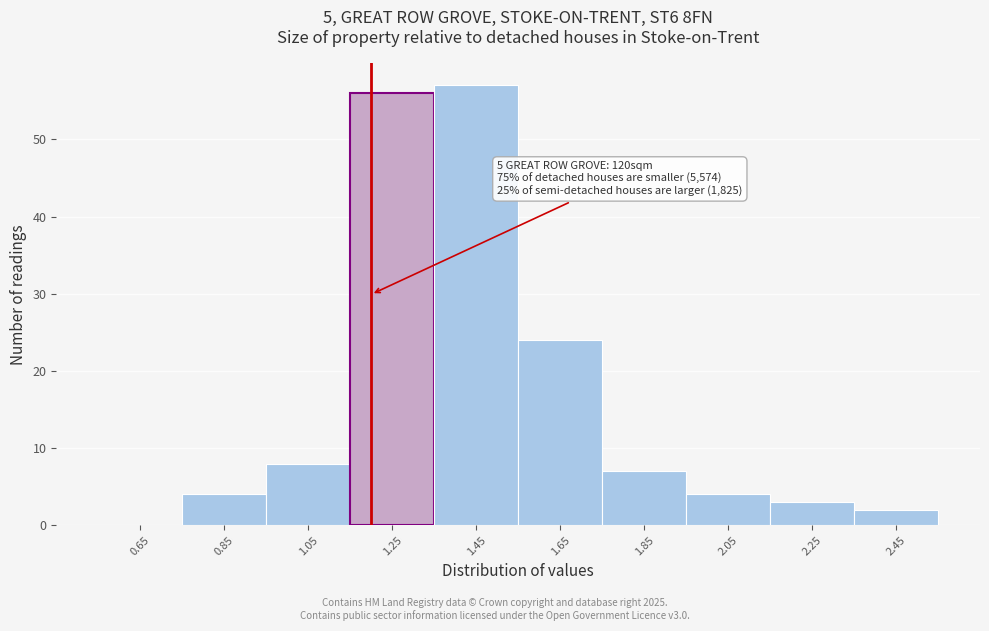

Which range on the x-axis has the tallest bar?

1.35 to 1.55